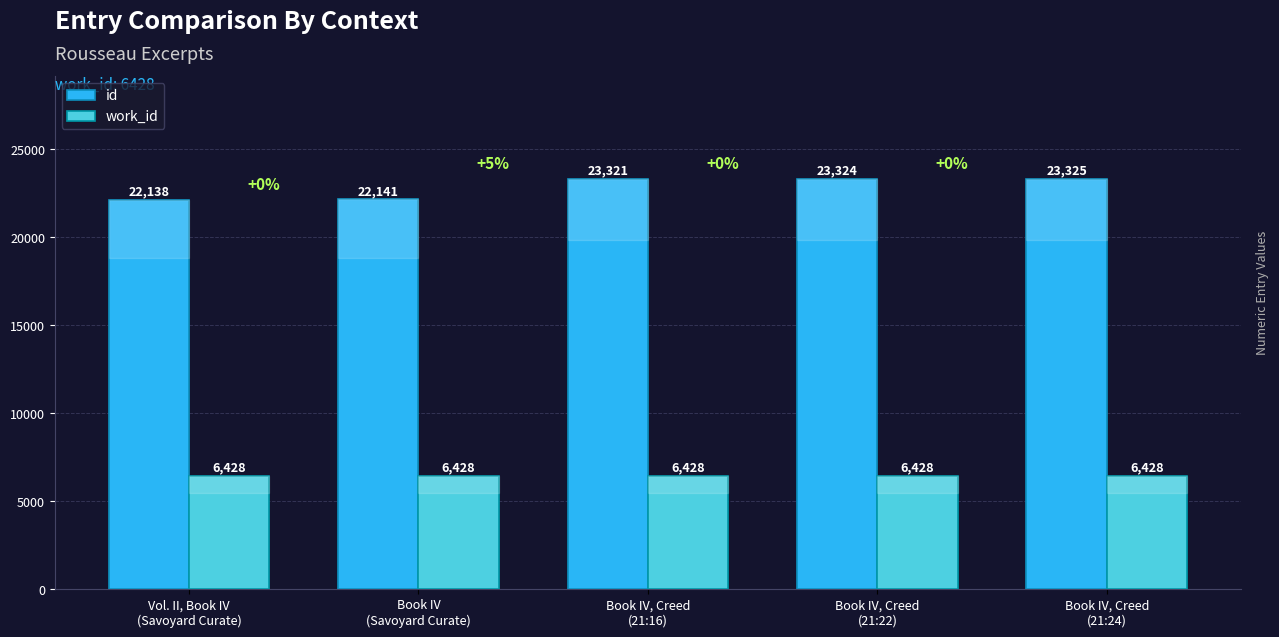

Reading left to right, list all the values displayed in this chart.

id: Vol. II, Book IV
(Savoyard Curate)=22138	Book IV
(Savoyard Curate)=22141	Book IV, Creed
(21:16)=23321	Book IV, Creed
(21:22)=23324	Book IV, Creed
(21:24)=23325
work_id: Vol. II, Book IV
(Savoyard Curate)=6428	Book IV
(Savoyard Curate)=6428	Book IV, Creed
(21:16)=6428	Book IV, Creed
(21:22)=6428	Book IV, Creed
(21:24)=6428